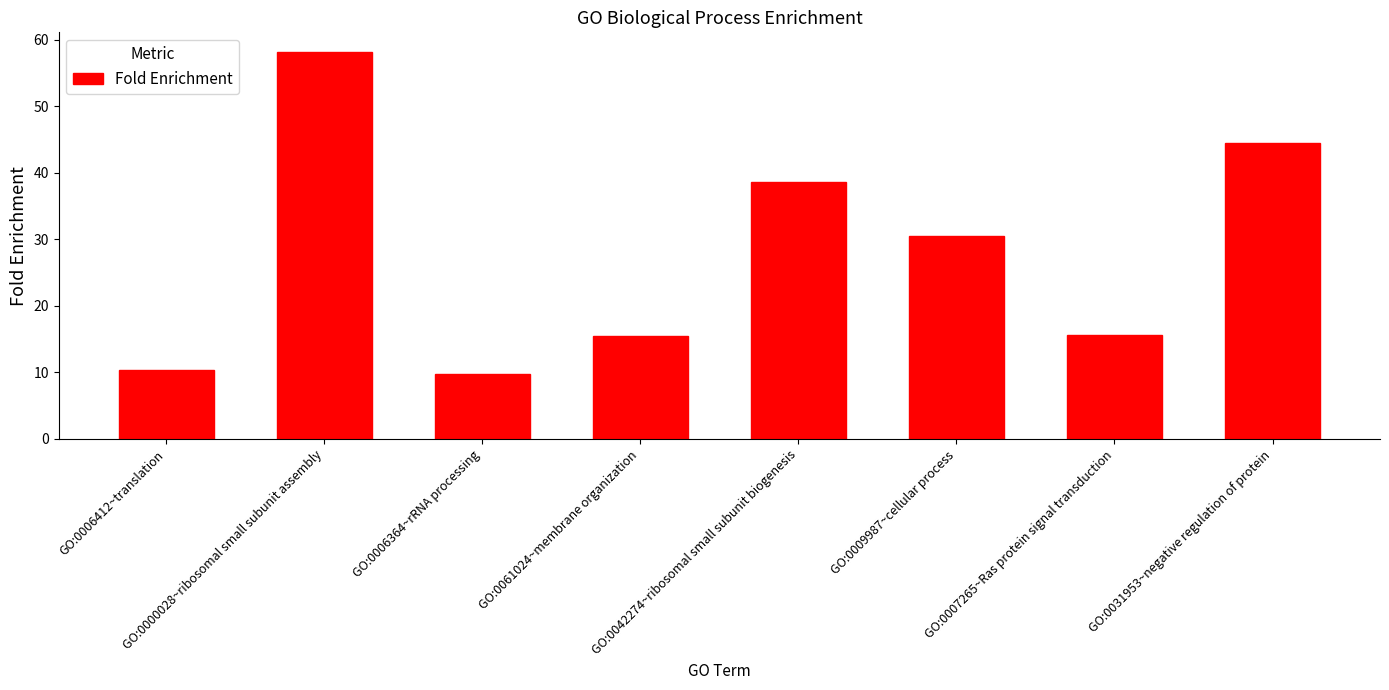

What is the average value?

27.9